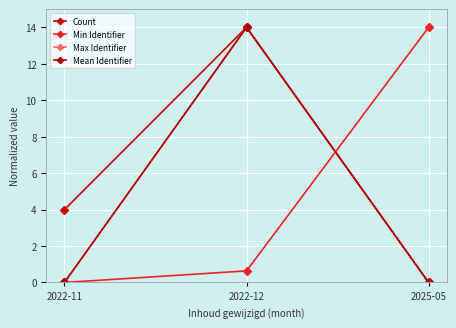

What are all the series names shown in the legend?

Count, Min Identifier, Max Identifier, Mean Identifier